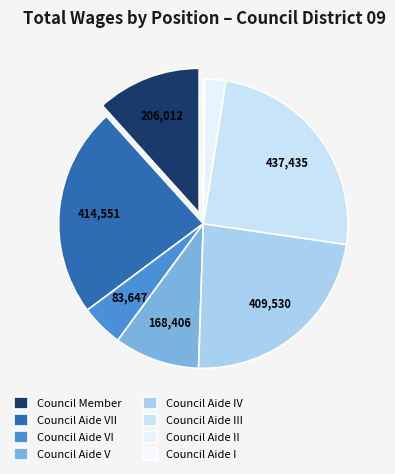

To the nearest percent, what is the average slice percentage?

12%